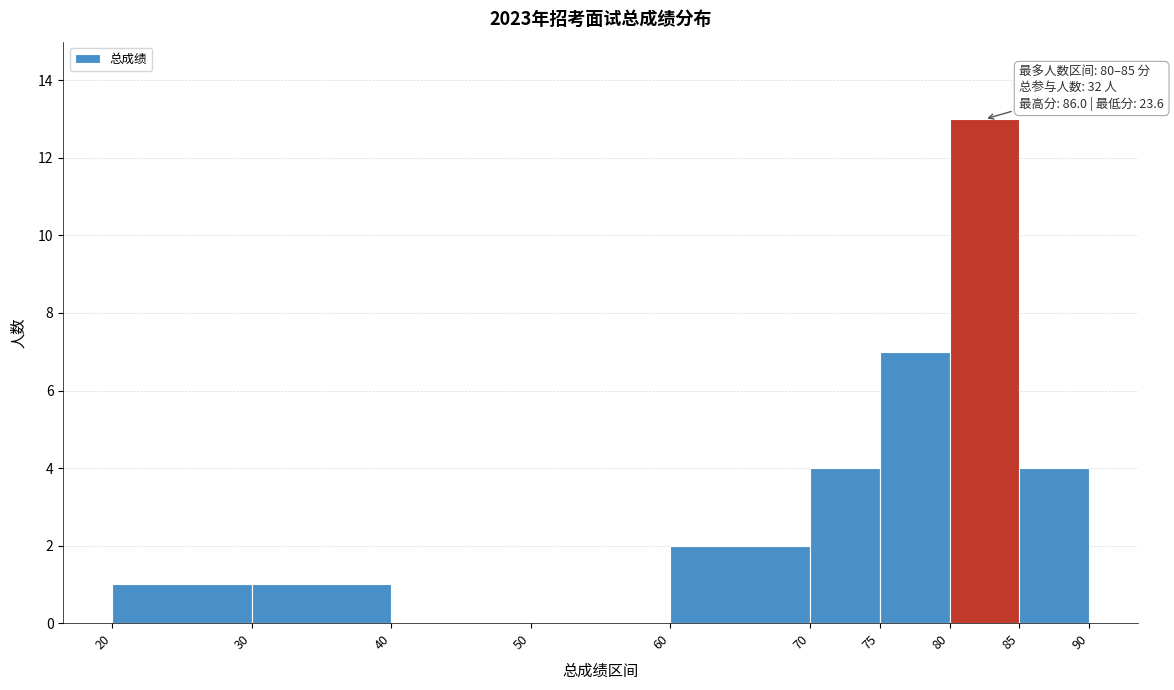

Over which range of the x-axis is the bar tallest?

80 to 85